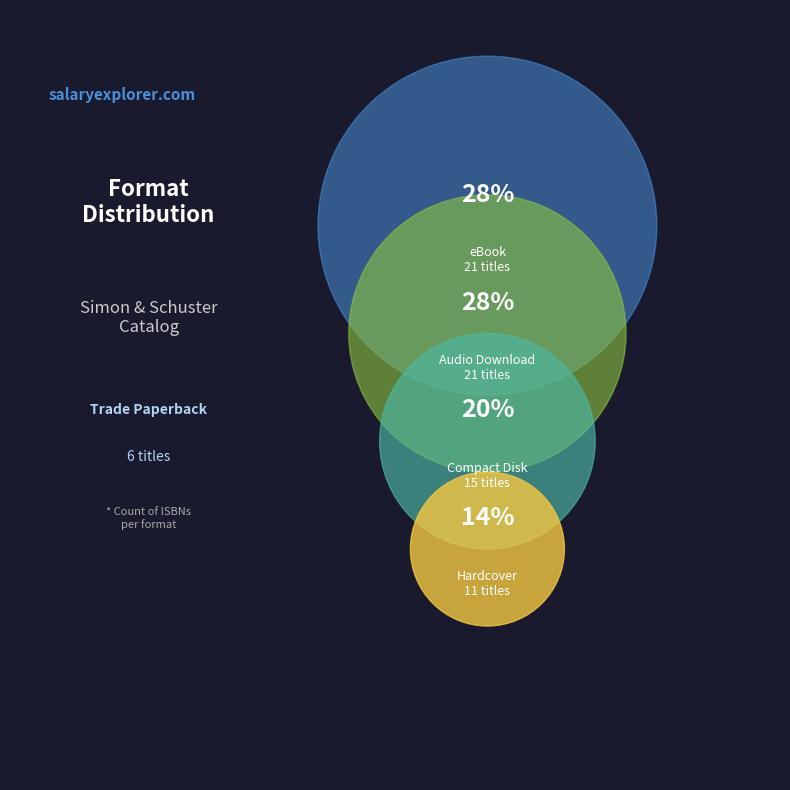

Do Trade Paperback and Audio Download together represent more than half of the pie?

No